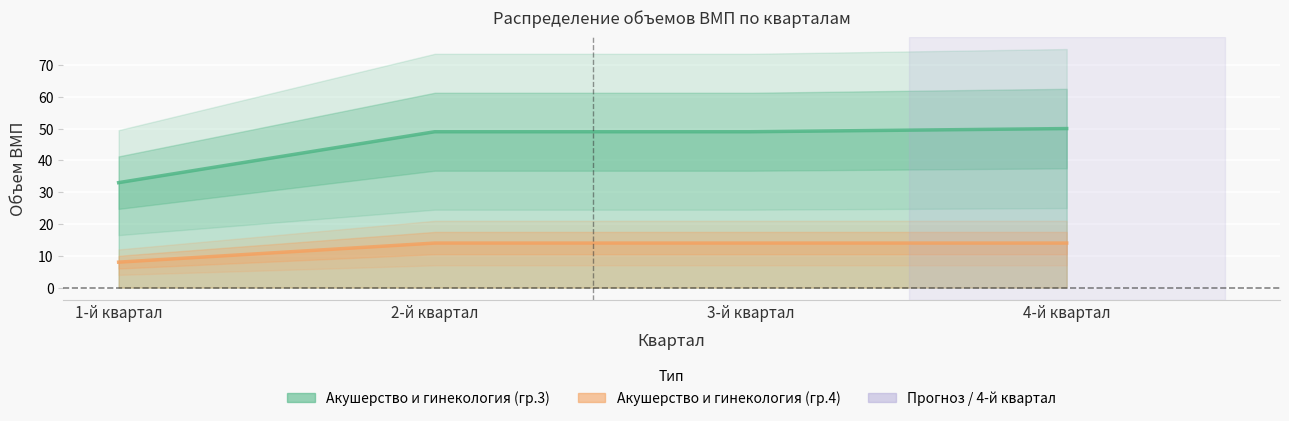

What is the average value of the Акушерство и гинекология (гр.4) series?

12